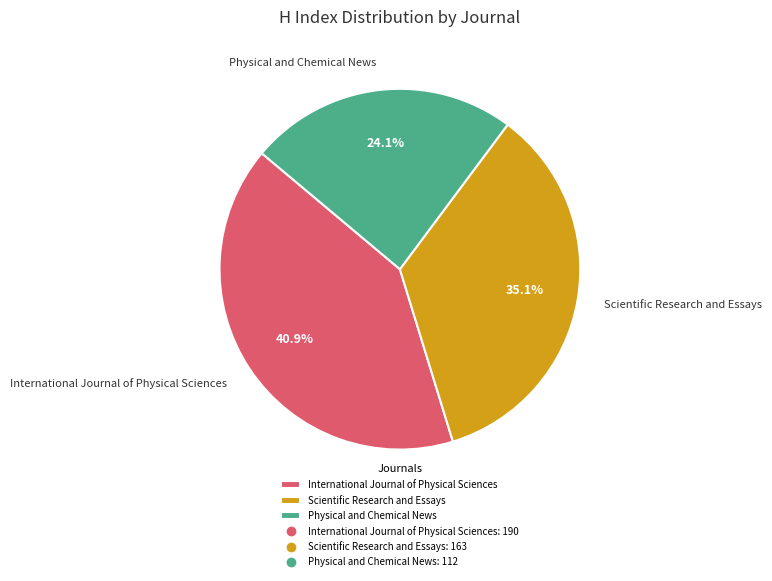

Does any single category account for the majority?

No